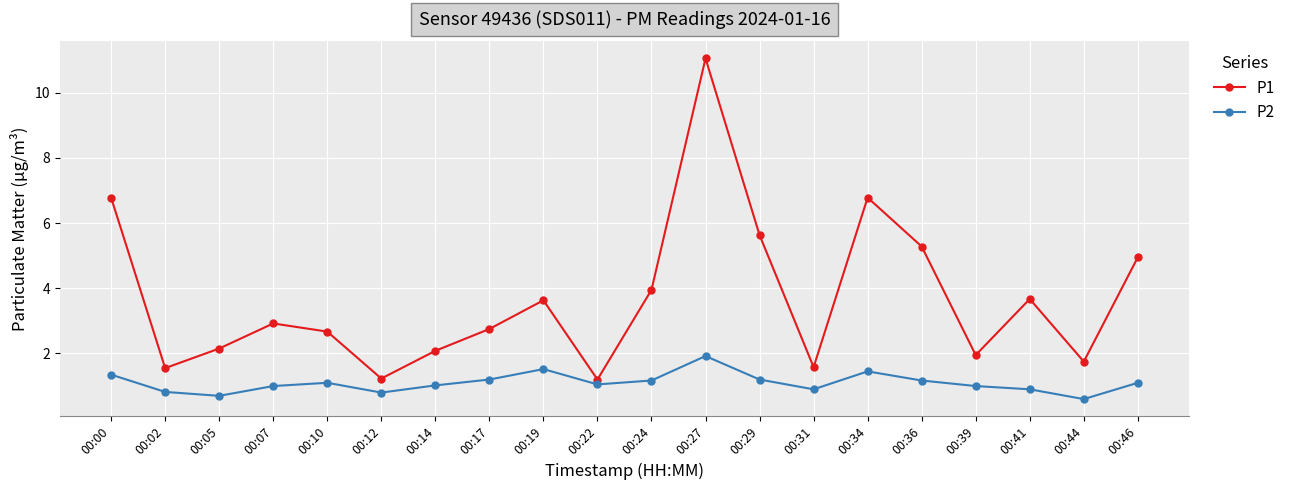

At which label does P2 first exceed 1?

00:00